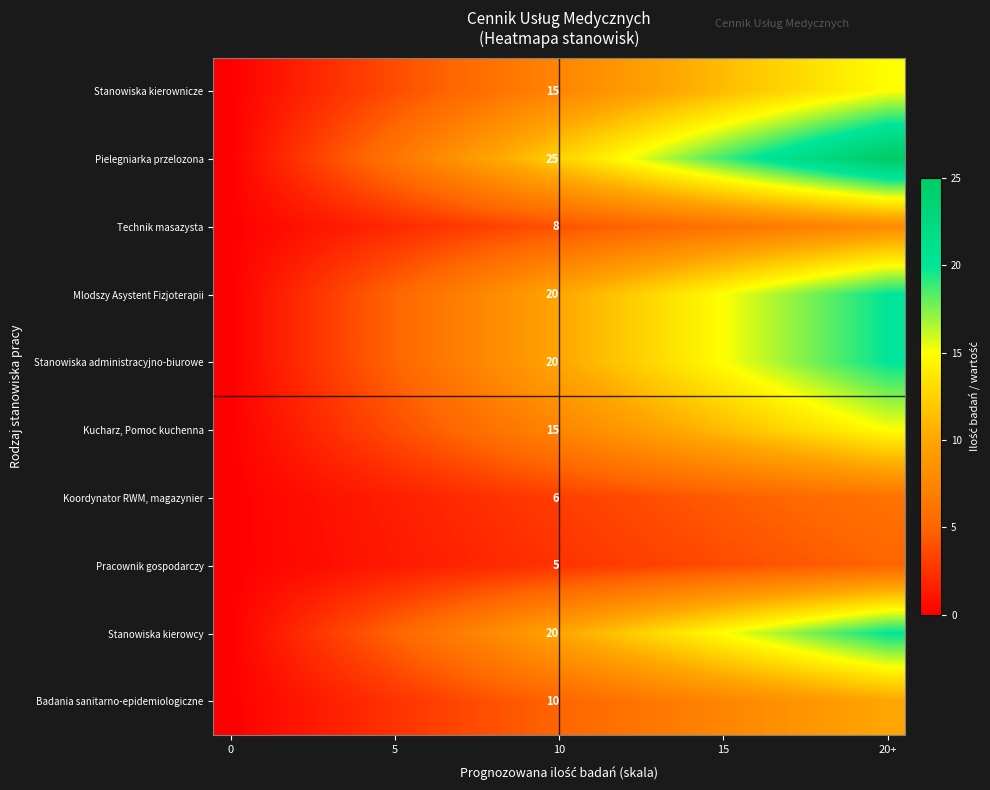

What is the highest value of the Mlodszy Asystent Fizjoterapii series?

20.0